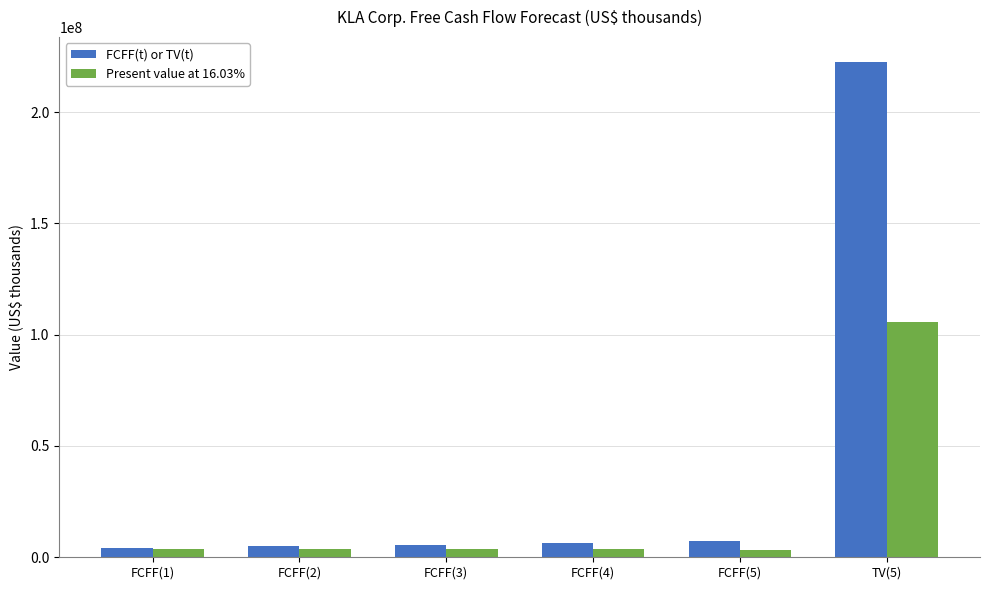

What is the smallest value displayed?

3459345